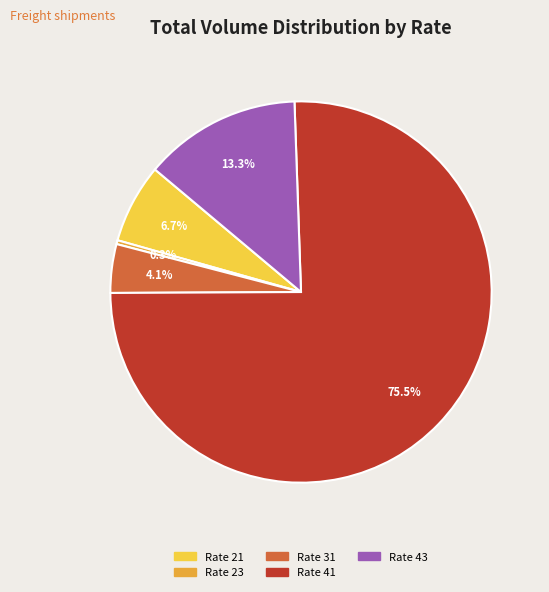

To the nearest percent, what is the average slice percentage?

20%